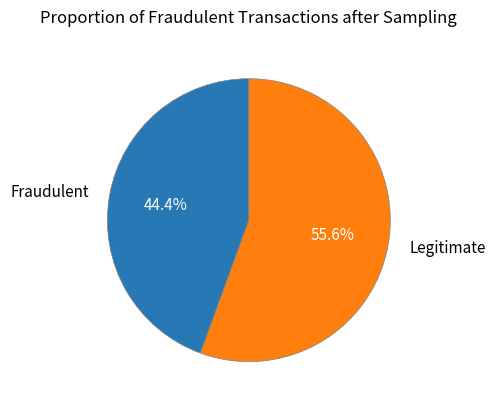

Rank the categories by value from highest to lowest.

Legitimate, Fraudulent